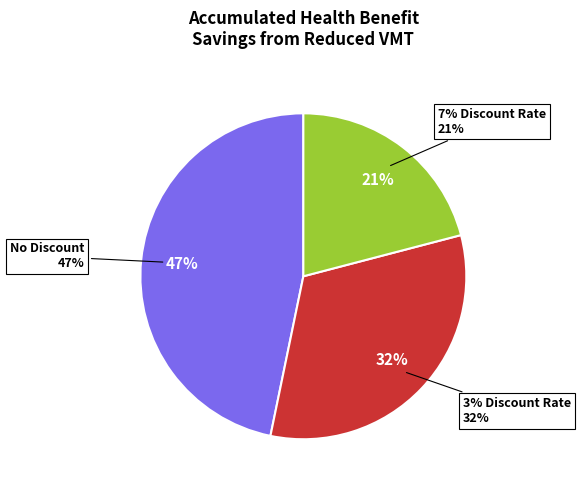

Is there any slice that represents more than half of the pie?

No